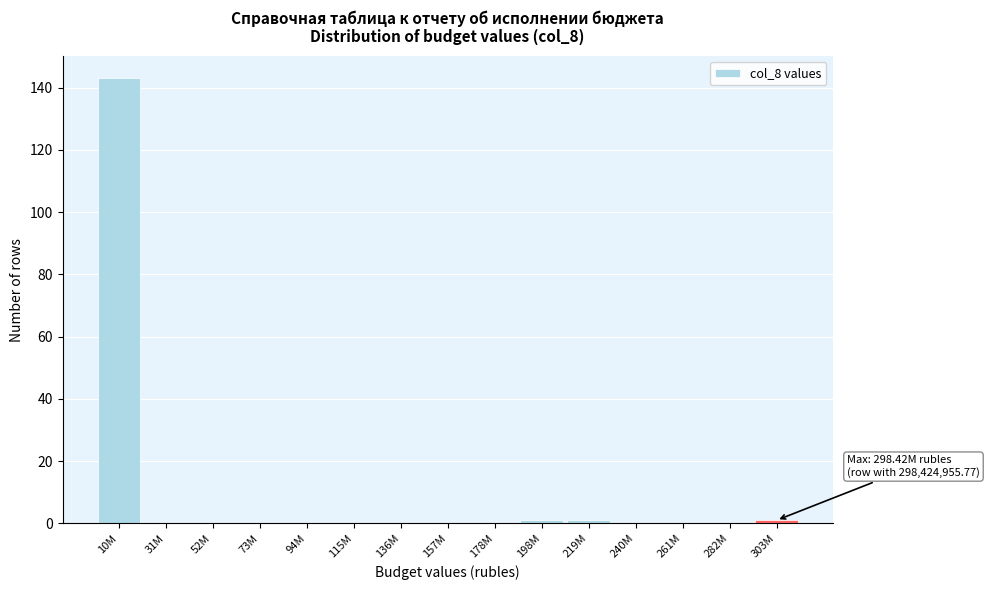

Reading left to right, what are all the values shown in this chart?

10M=143	31M=0	52M=0	73M=0	94M=0	115M=0	136M=0	157M=0	178M=0	198M=1	219M=1	240M=0	261M=0	282M=0	303M=1